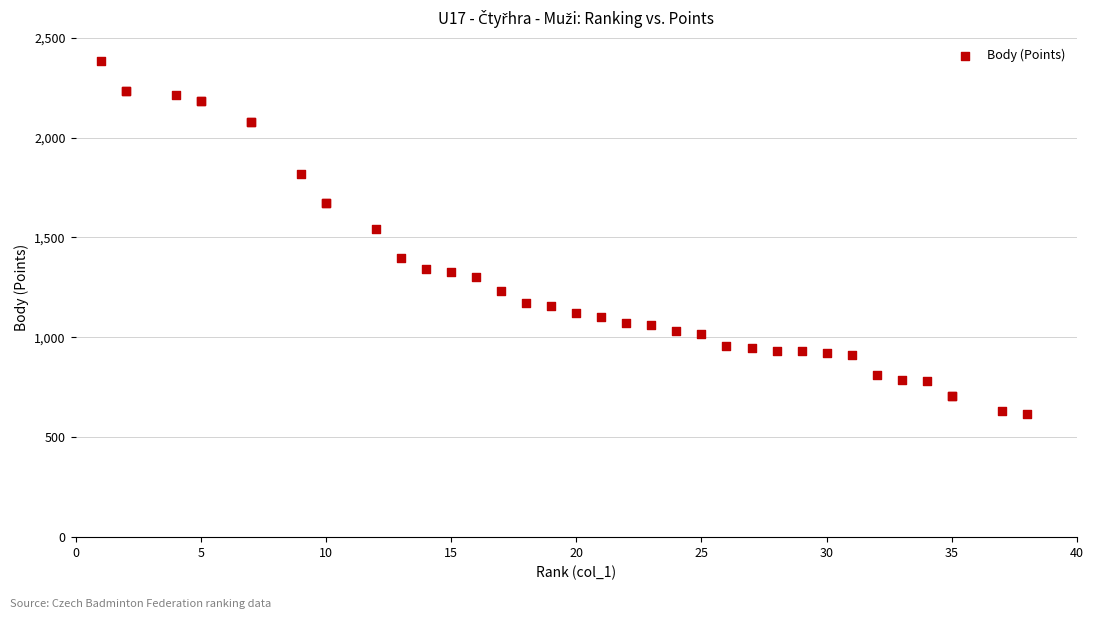

What Y value in the scatter plot is closest to 1501?

1541